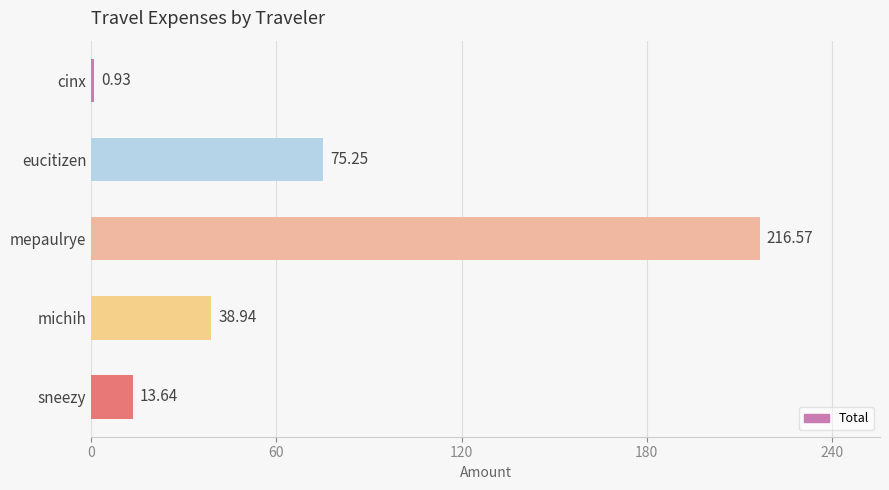

What is the change in value from cinx to michih?

+38.0